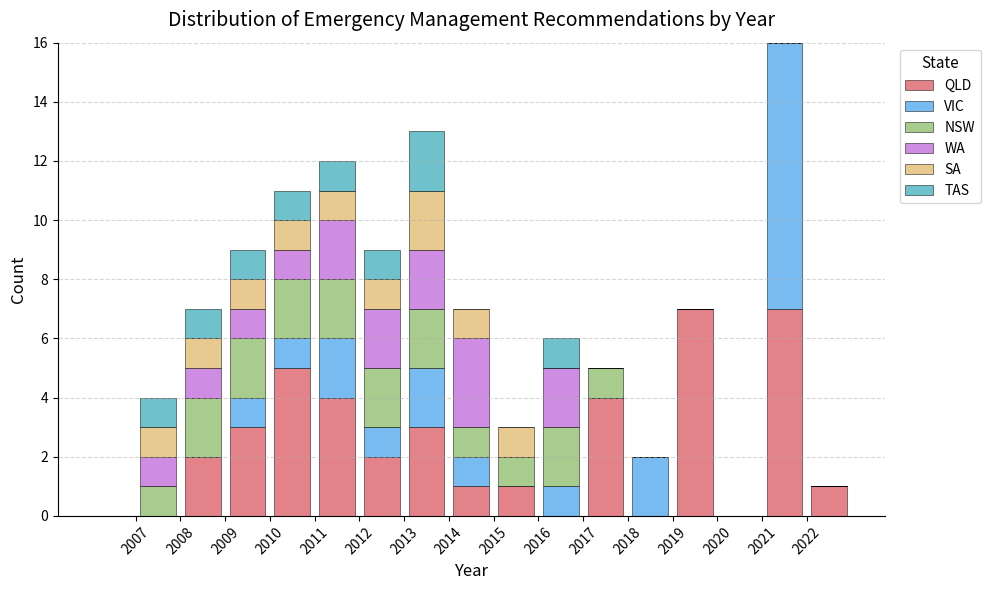

Reading left to right, list every stacked bar in this chart as the range it spans on the x-axis followed by its total height. The values are not printed on the chart, so give them approximately, as read against the axis.

2006 to 2007: 0
2007 to 2008: 4
2008 to 2009: 7
2009 to 2010: 9
2010 to 2011: 11
2011 to 2012: 12
2012 to 2013: 9
2013 to 2014: 13
2014 to 2015: 7
2015 to 2016: 3
2016 to 2017: 6
2017 to 2018: 5
2018 to 2019: 2
2019 to 2020: 7
2020 to 2021: 0
2021 to 2022: 16
2022 to 2023: 1